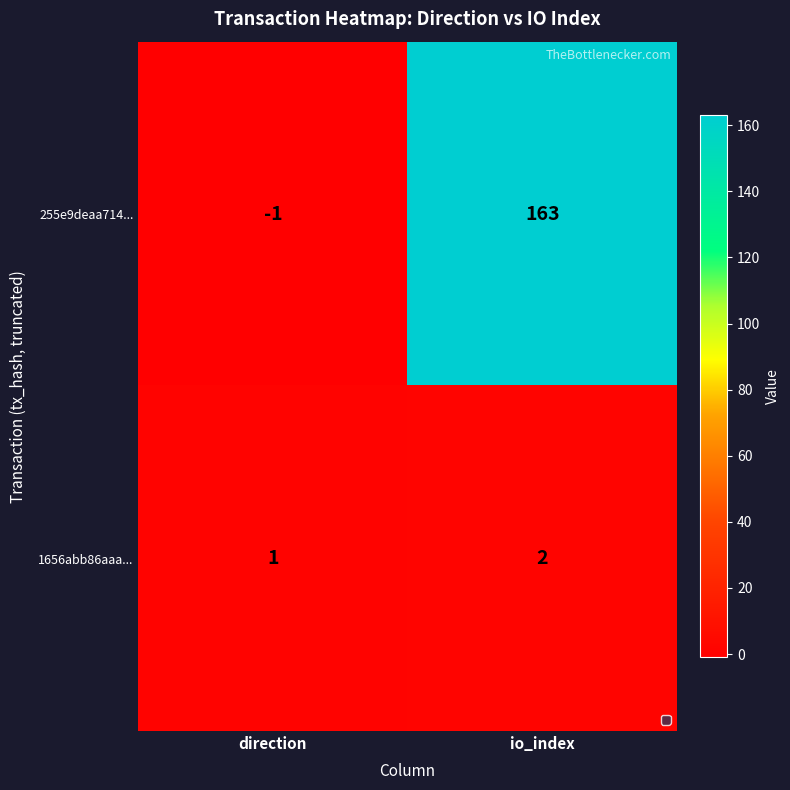

What is the maximum value shown in the chart?

163